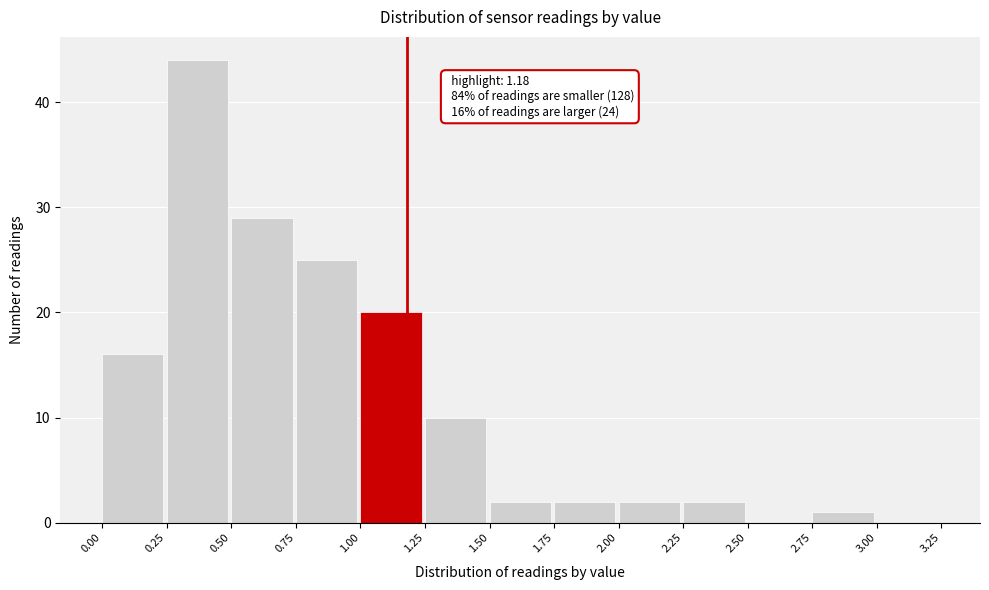

Which range on the x-axis has the tallest bar?

0.25 to 0.50